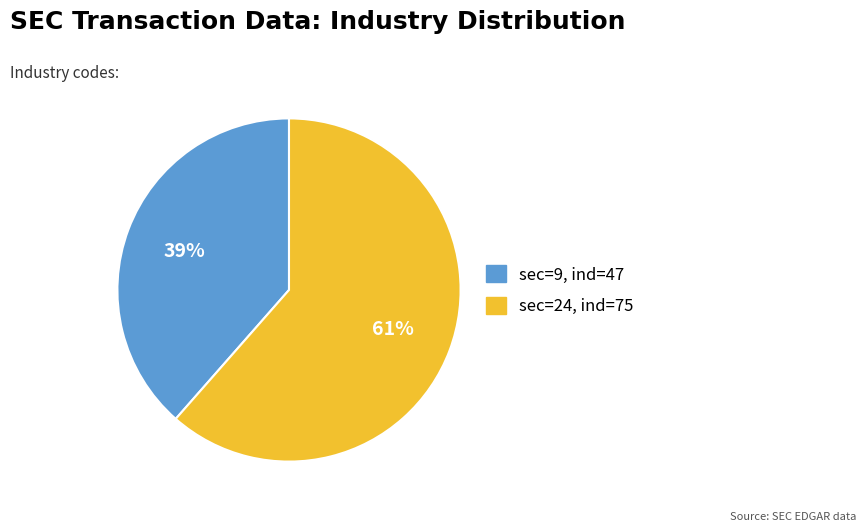

Does any single category account for the majority?

Yes